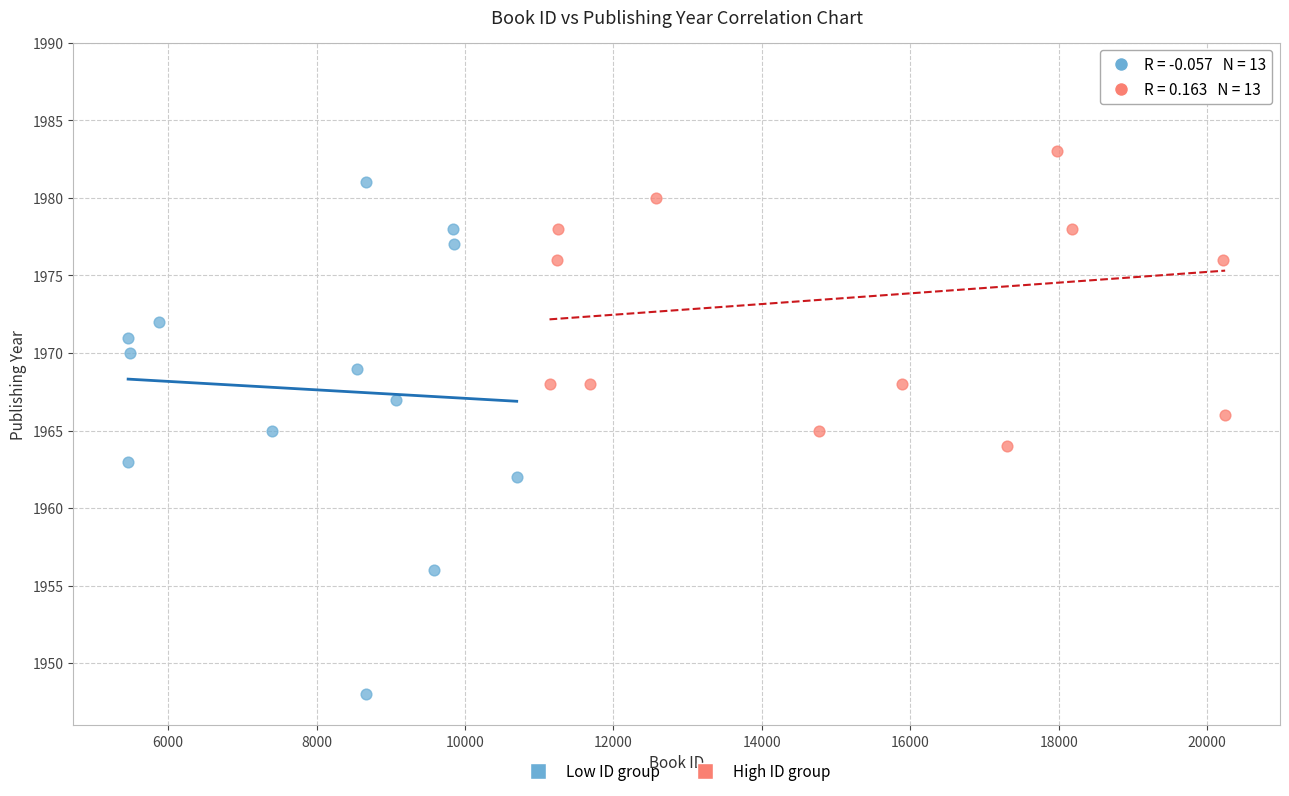

Which series contains the highest Y value?

High ID group